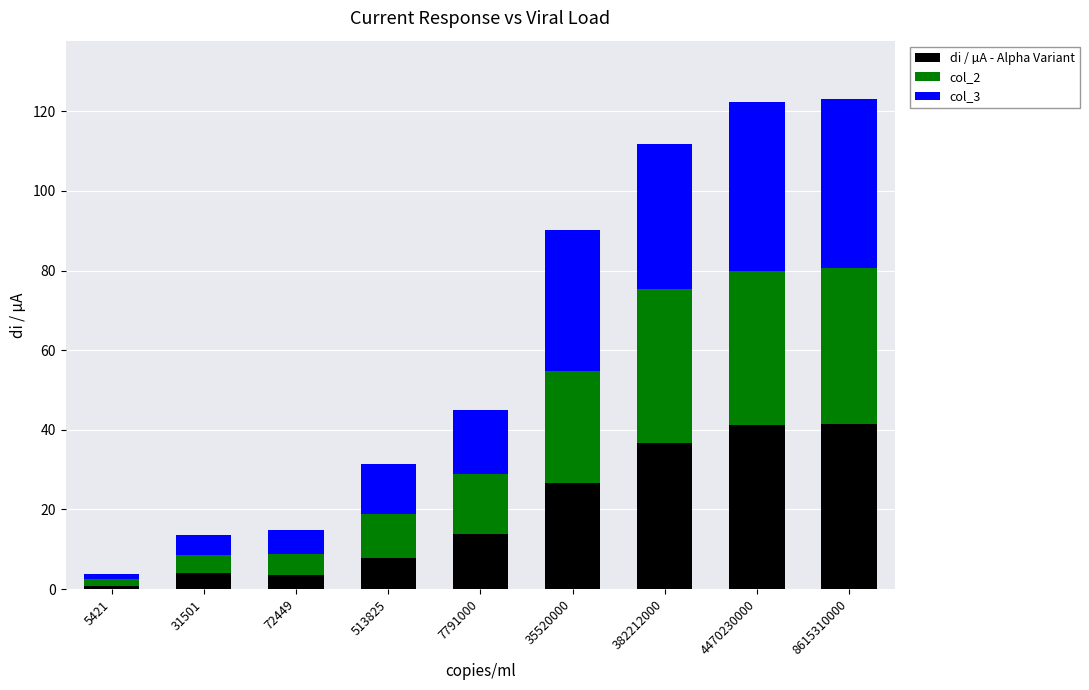

What is the highest value of the di / µA - Alpha Variant series?

41.5